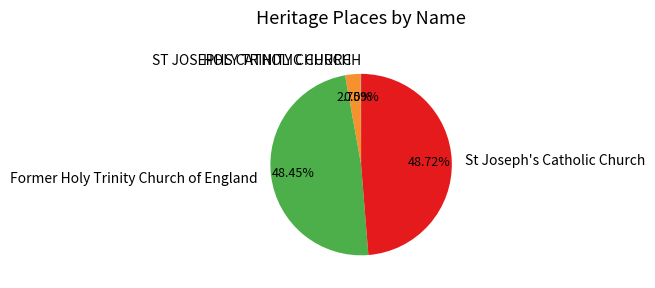

Do St Joseph's Catholic Church and HOLY TRINITY CHURCH together represent more than half of the pie?

Yes